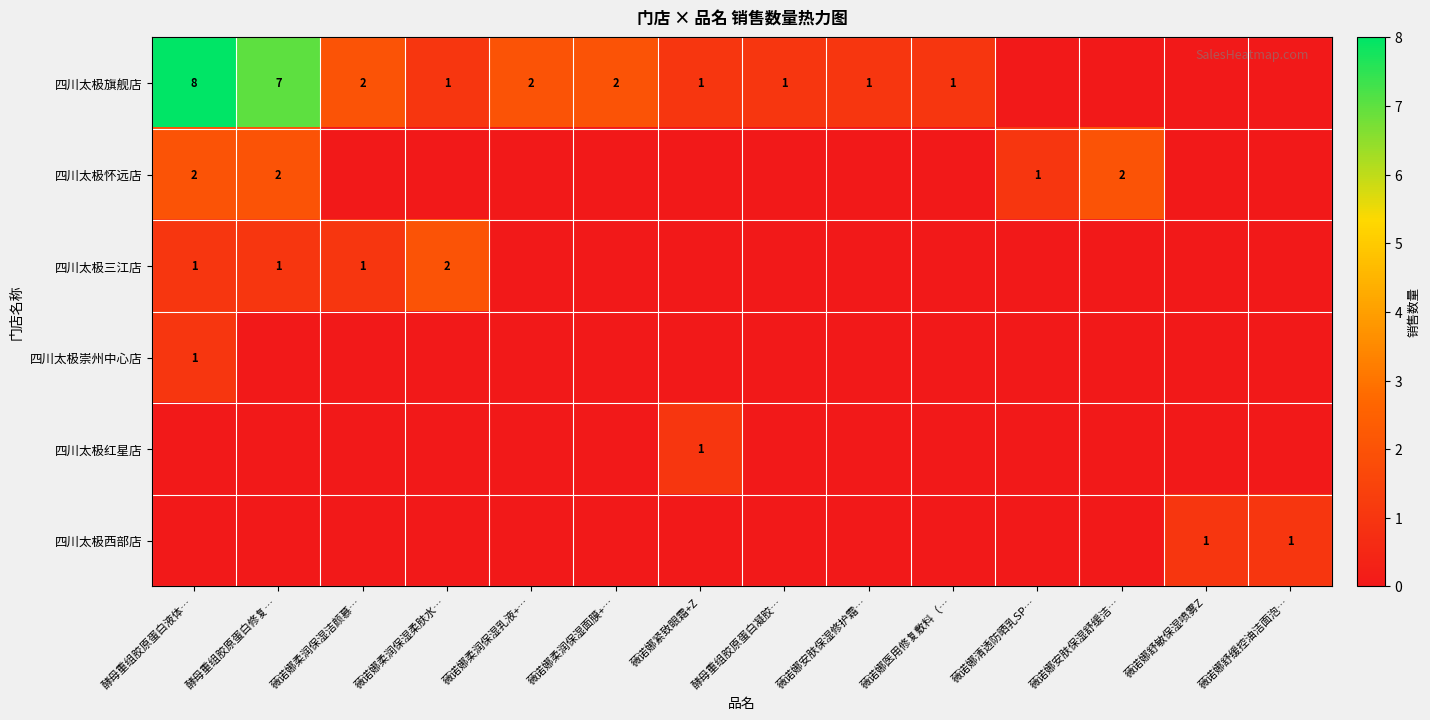

True or false: 四川太极旗舰店 has a value of 2 at 薇诺娜柔润保湿乳液+….

True